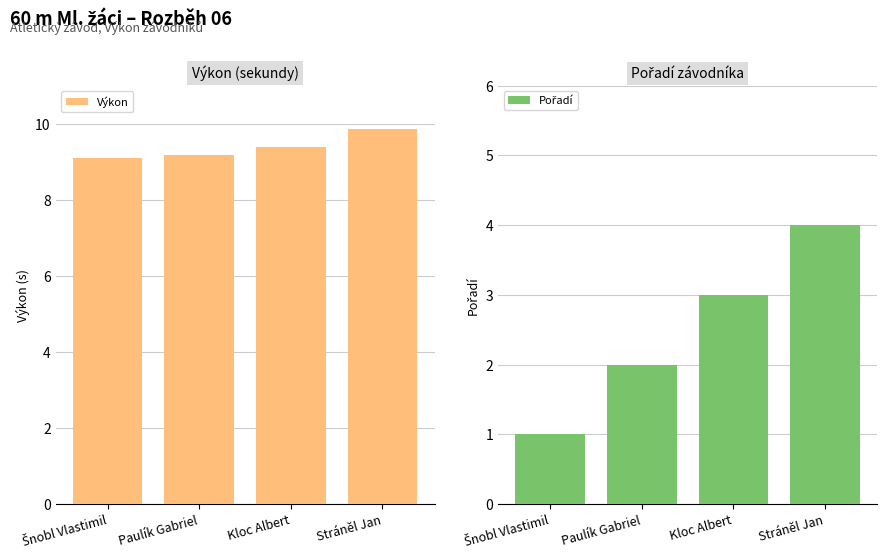

List the series in order of their overall mean, lowest first.

Pořadí, Výkon